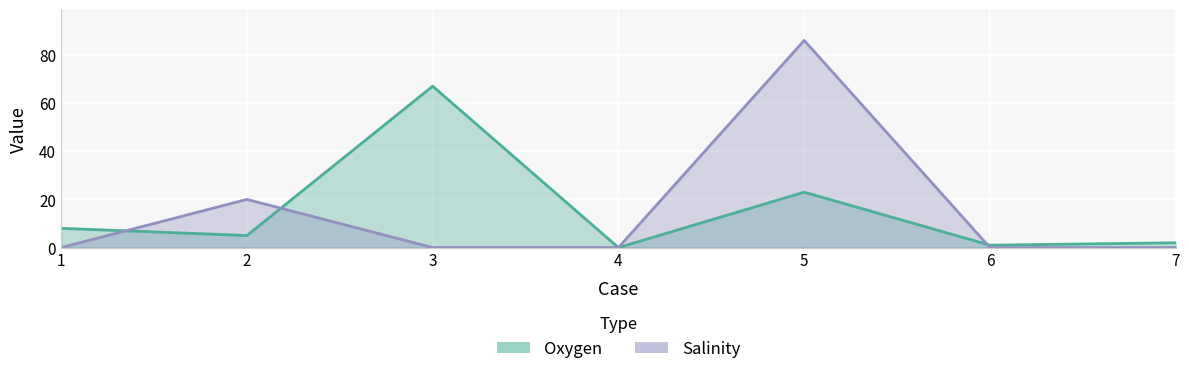

What is the average value of the Salinity series?

15